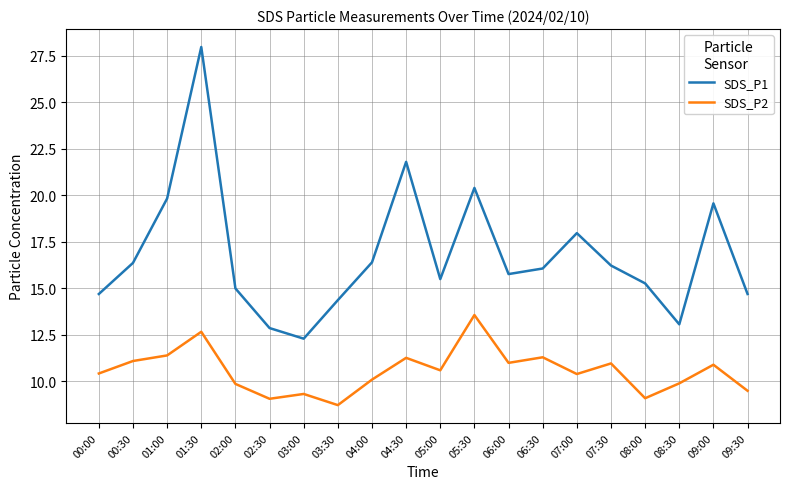

How many lines are shown in the chart?

2